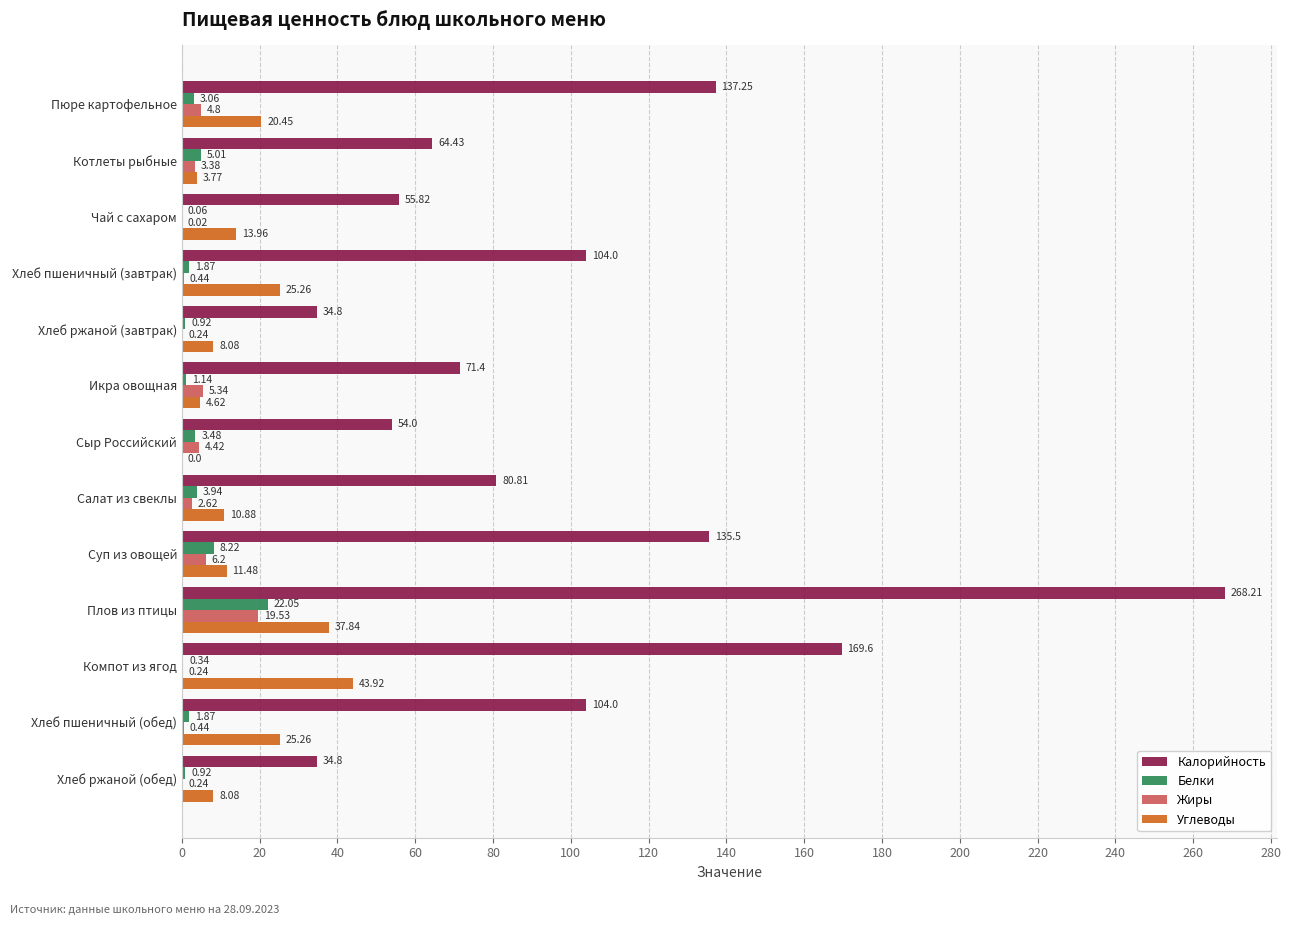

Is the value of Углеводы at Салат из свеклы greater than the value of Белки at Сыр Российский?

Yes